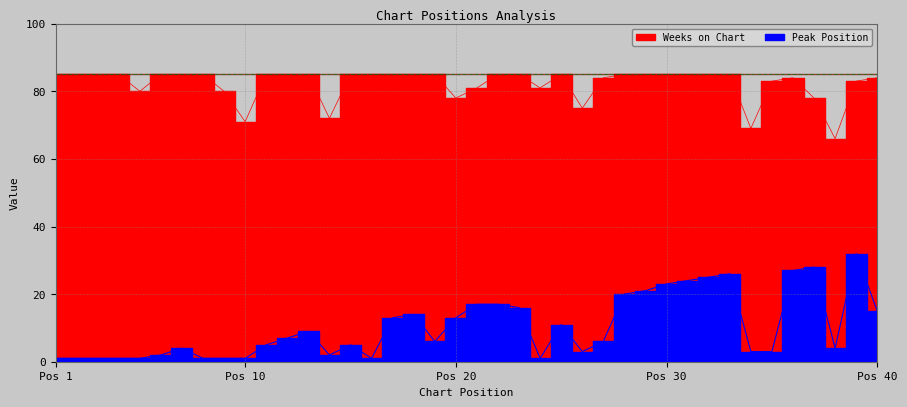

What is the difference between the maximum and minimum values in the Weeks on Chart series?

19